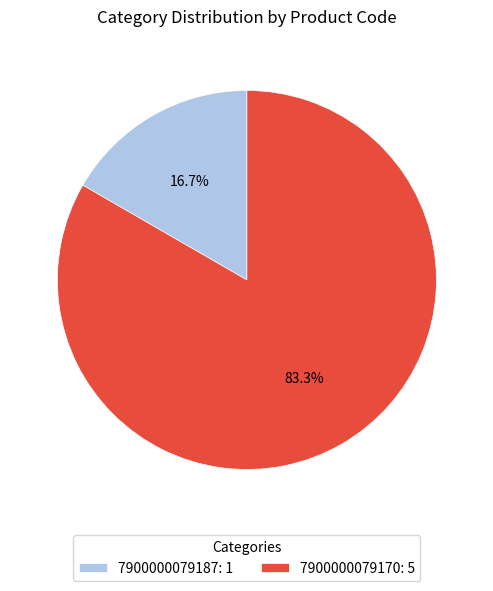

To the nearest percent, what portion does 7900000079187 represent?

17%